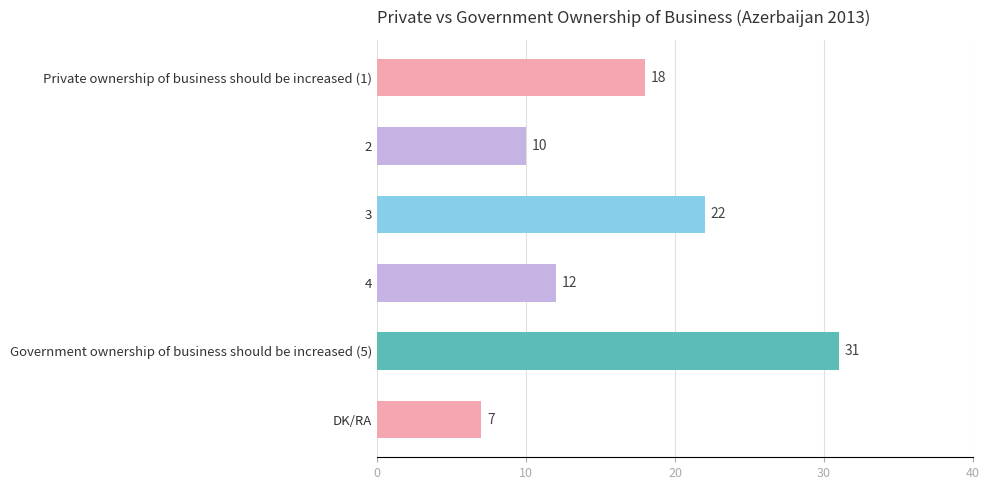

List the labels in order of value, largest first.

Government ownership of business should be increased (5), 3, Private ownership of business should be increased (1), 4, 2, DK/RA